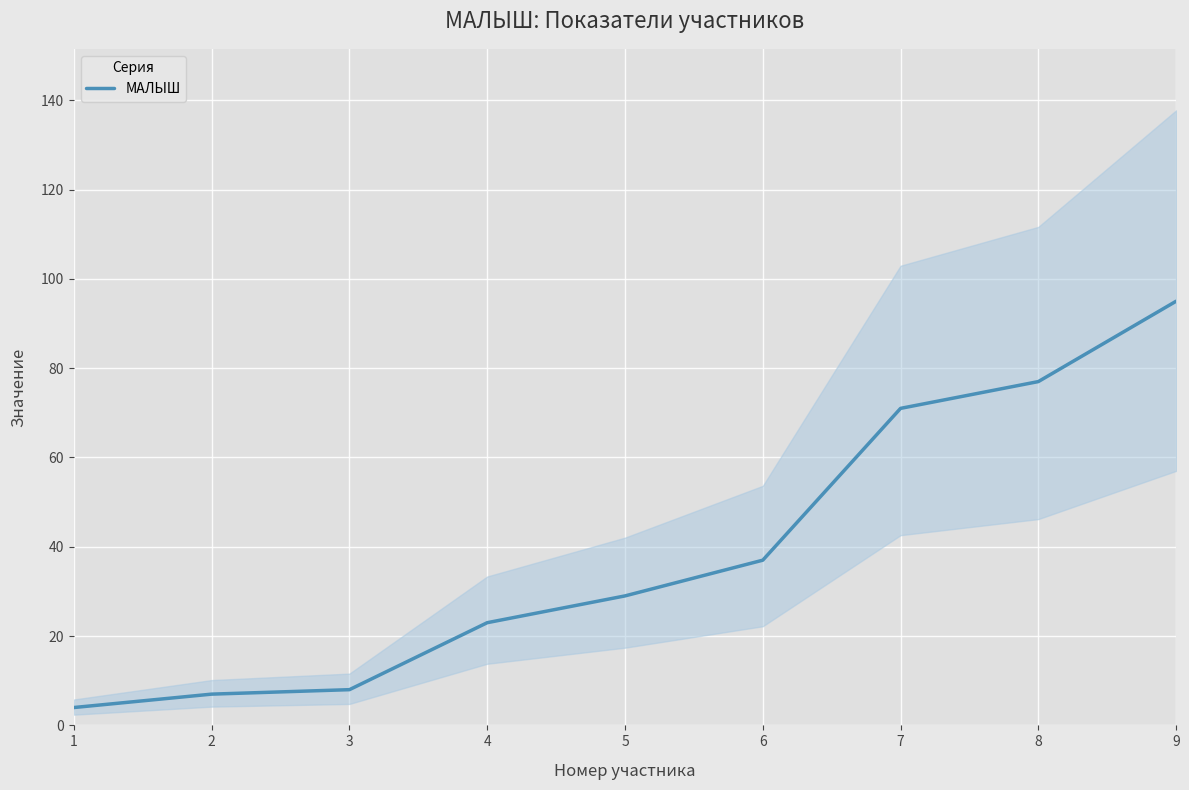

At which label is the value closest to 49?

6